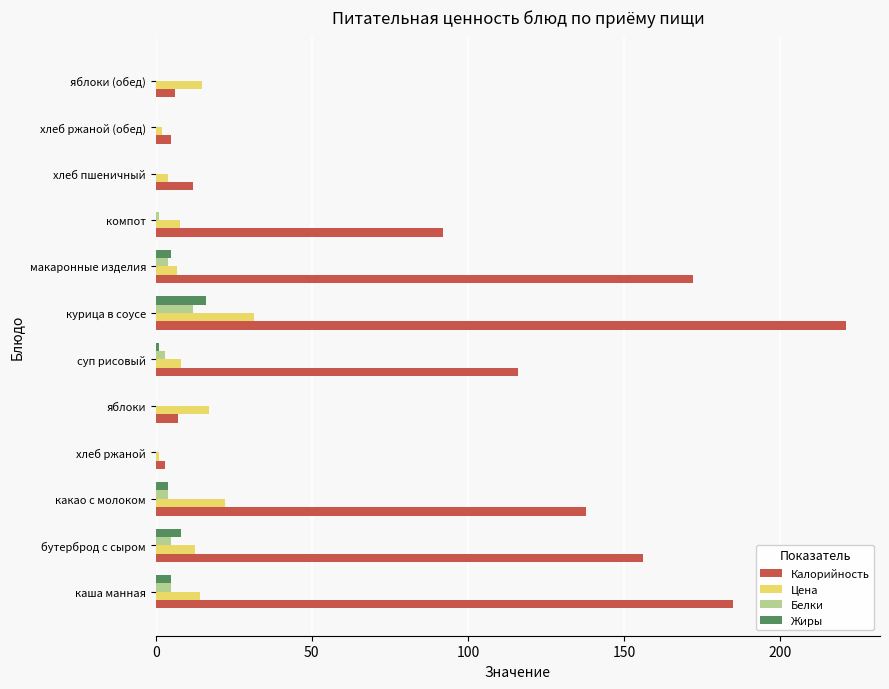

Which category has the highest value in the Цена series?

курица в соусе